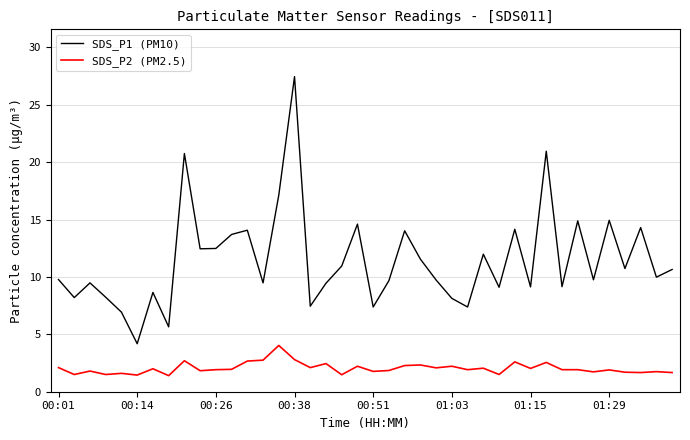

True or false: SDS_P1 (PM10) and SDS_P2 (PM2.5) cross at least once.

False